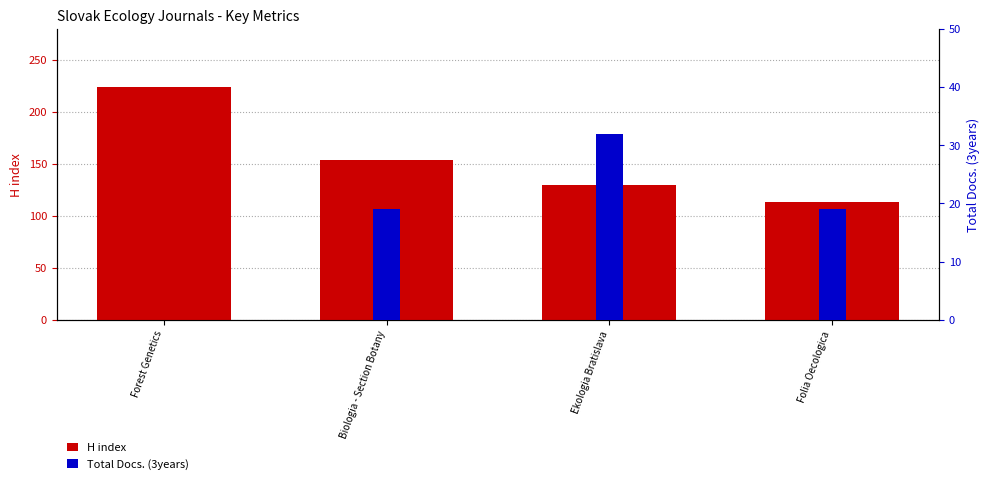

What is the value of the Total Docs. (3years) bar at the 4th from the left?

19